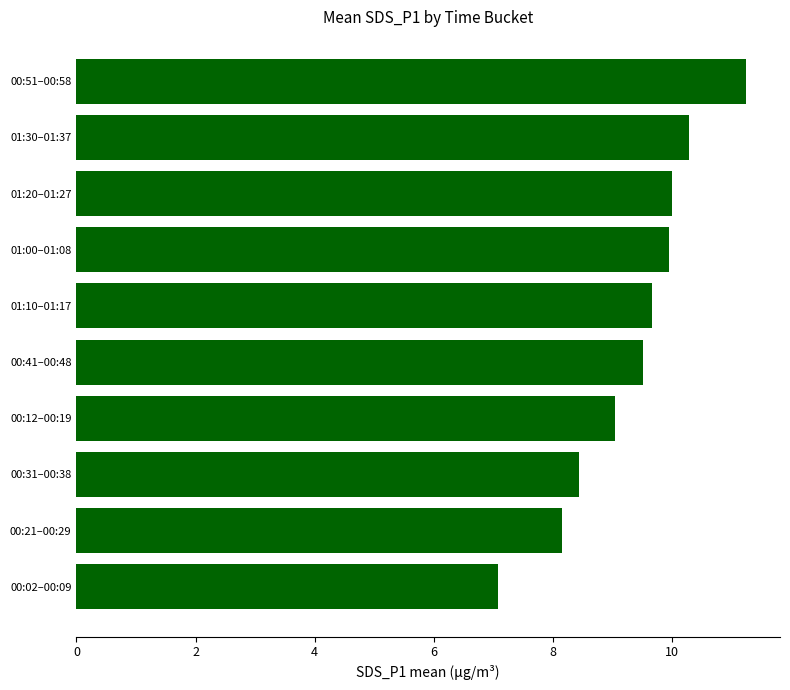

Read the value at 00:12–00:19.

9.0